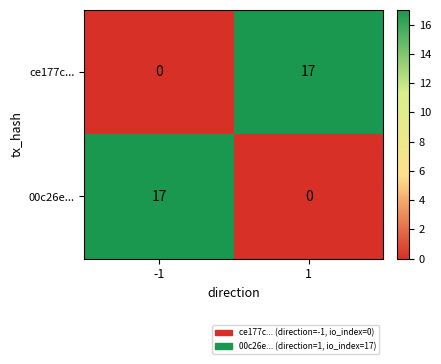

True or false: ce177c... has a value of 11 at -1.

False